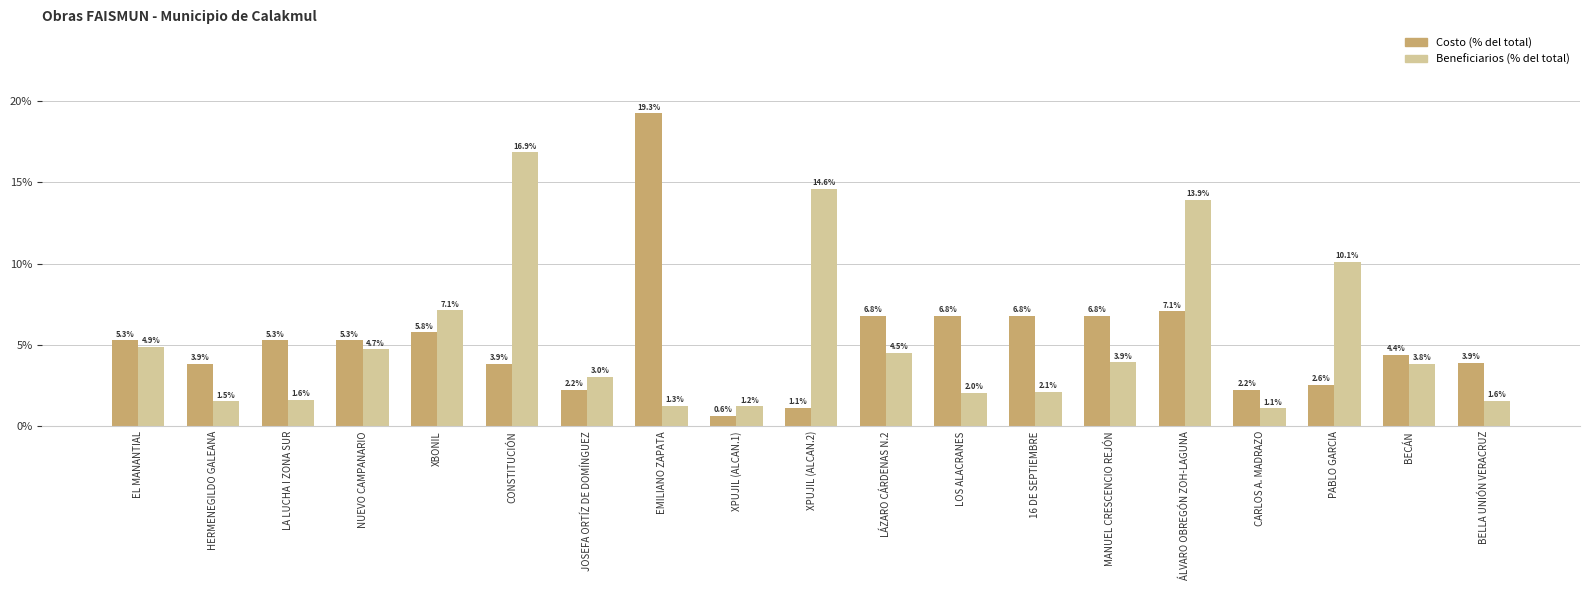

What is the label of the 9th bar from the right?

LÁZARO CÁRDENAS N.2